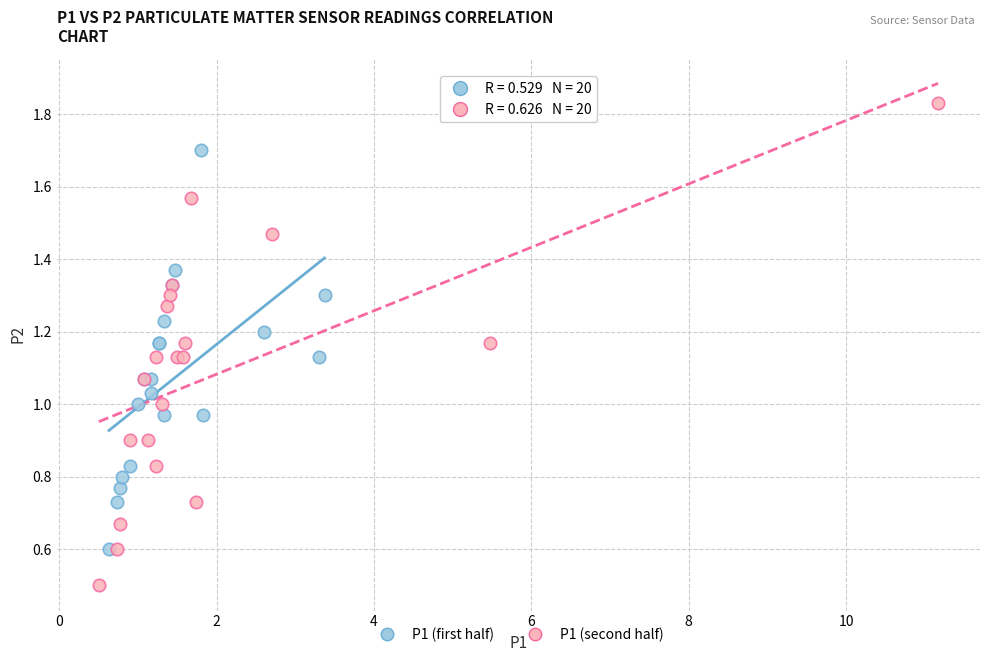

Which series reaches the minimum Y coordinate?

P1 (second half)